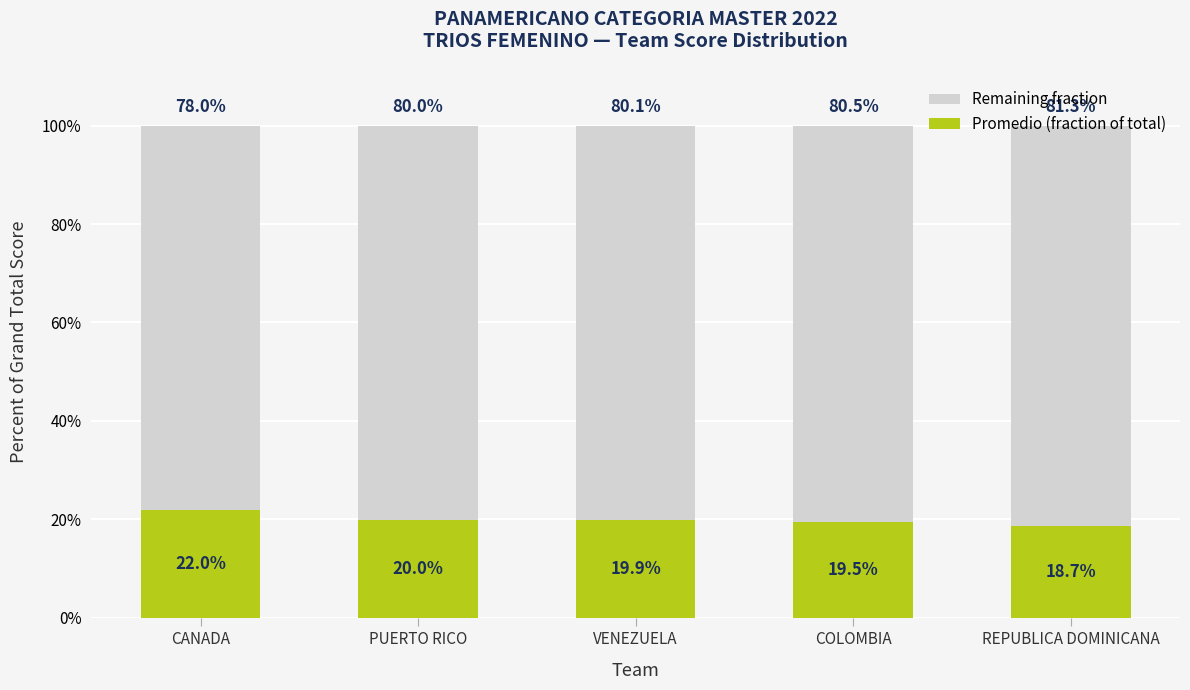

Are the bars grouped side by side (vs. stacked)?

No